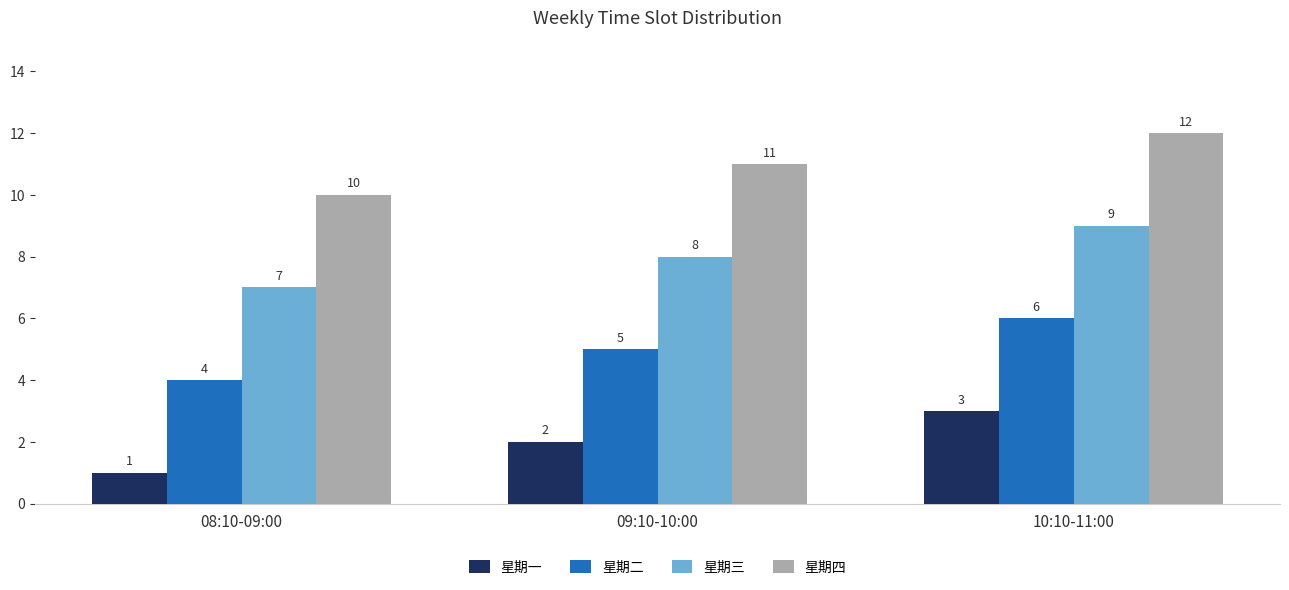

At which label is 星期一 closest to 2?

09:10-10:00